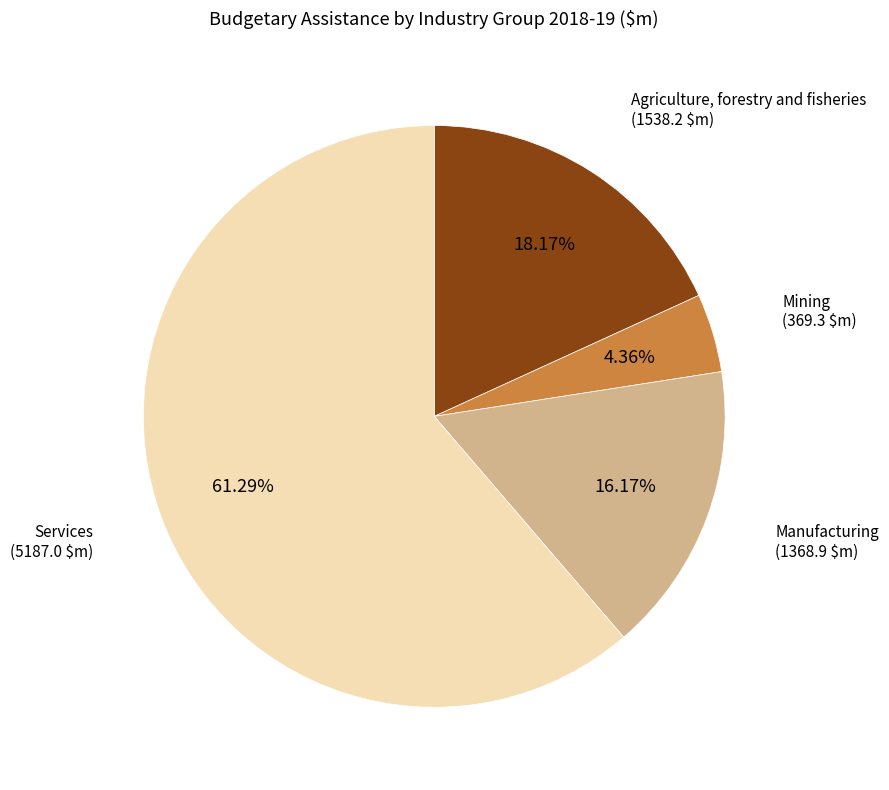

What is the largest slice in the pie chart?

Services